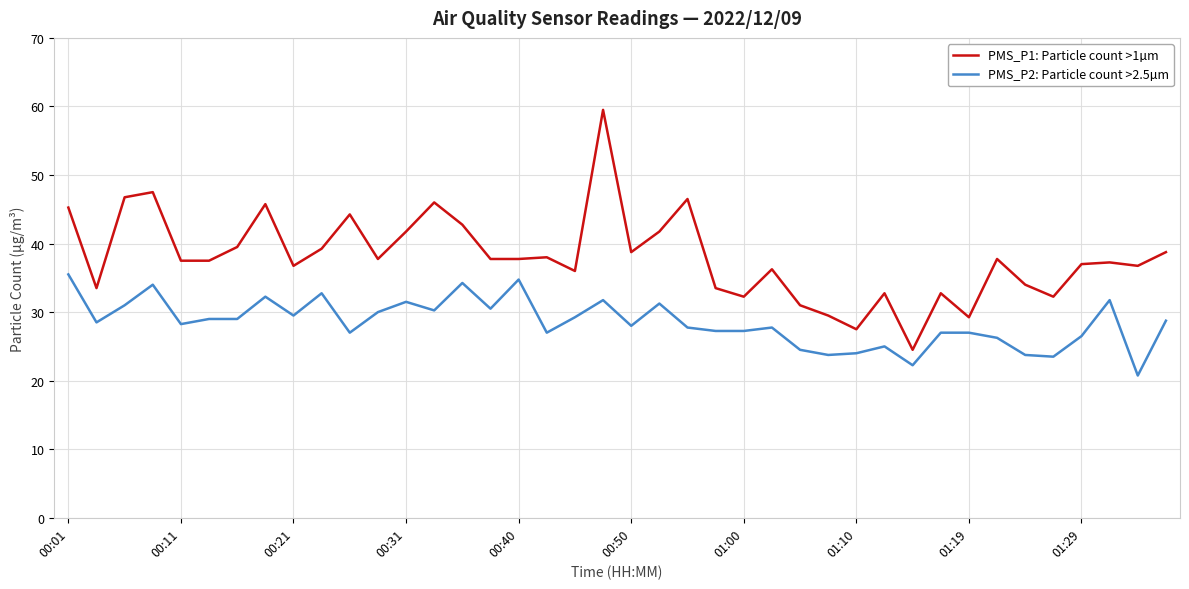

Which series has the largest range (max minus min)?

PMS_P1: Particle count >1µm